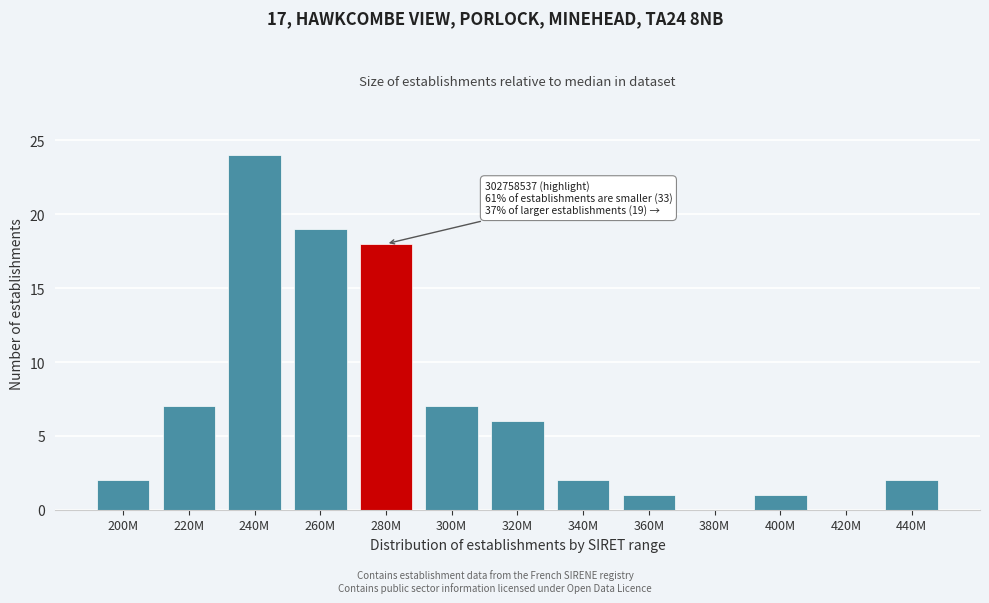

Reading left to right, what are all the values shown in this chart?

200M=2	220M=7	240M=24	260M=19	280M=18	300M=7	320M=6	340M=2	360M=1	380M=0	400M=1	420M=0	440M=2